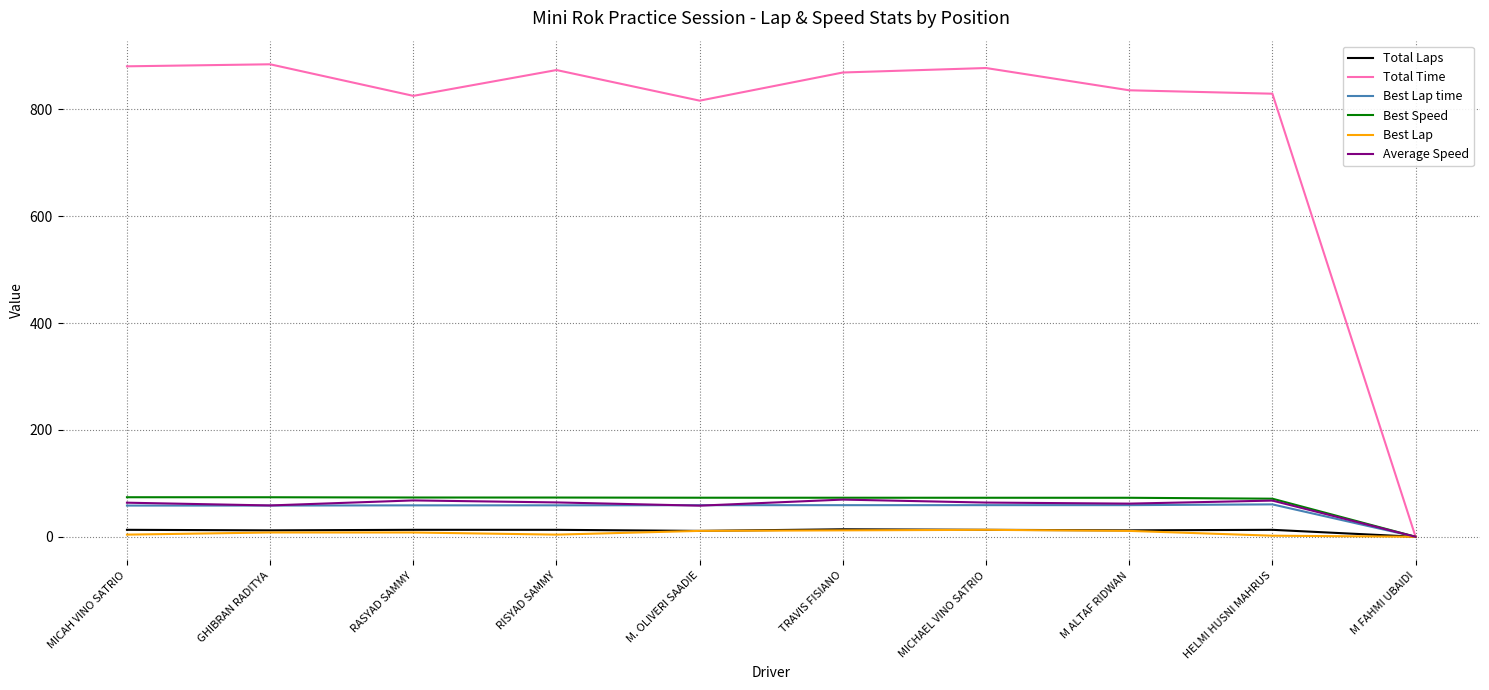

What is the difference between the maximum and minimum values in the Total Laps series?

14.0